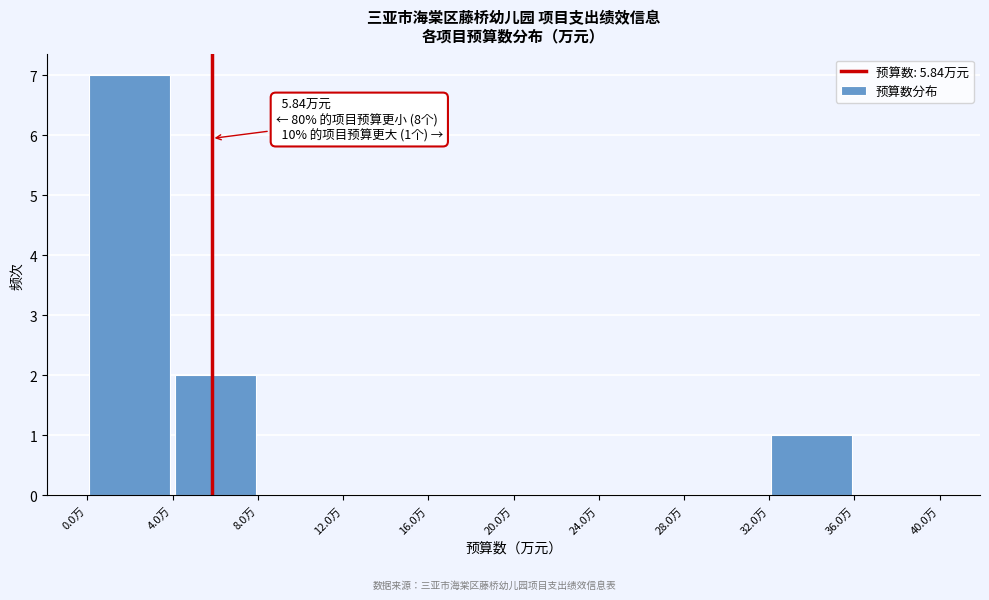

Which range on the x-axis has the tallest bar?

0 to 4